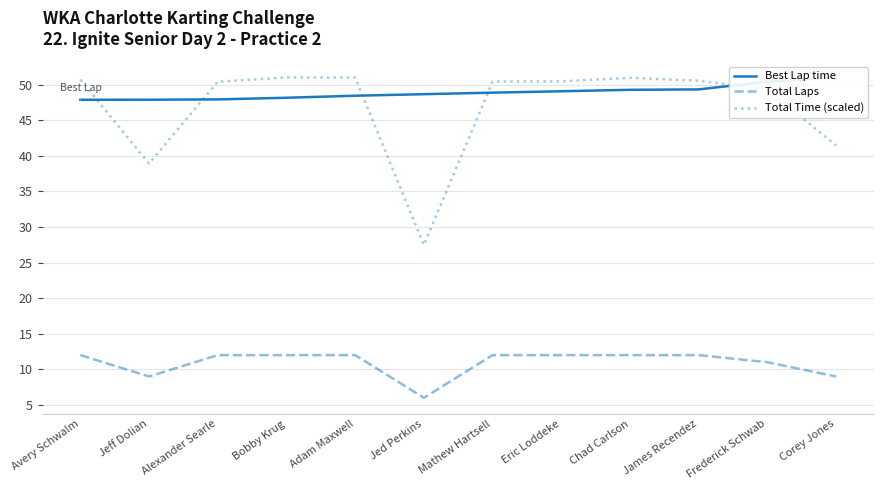

Which category has the highest value in the Total Laps series?

Avery Schwalm